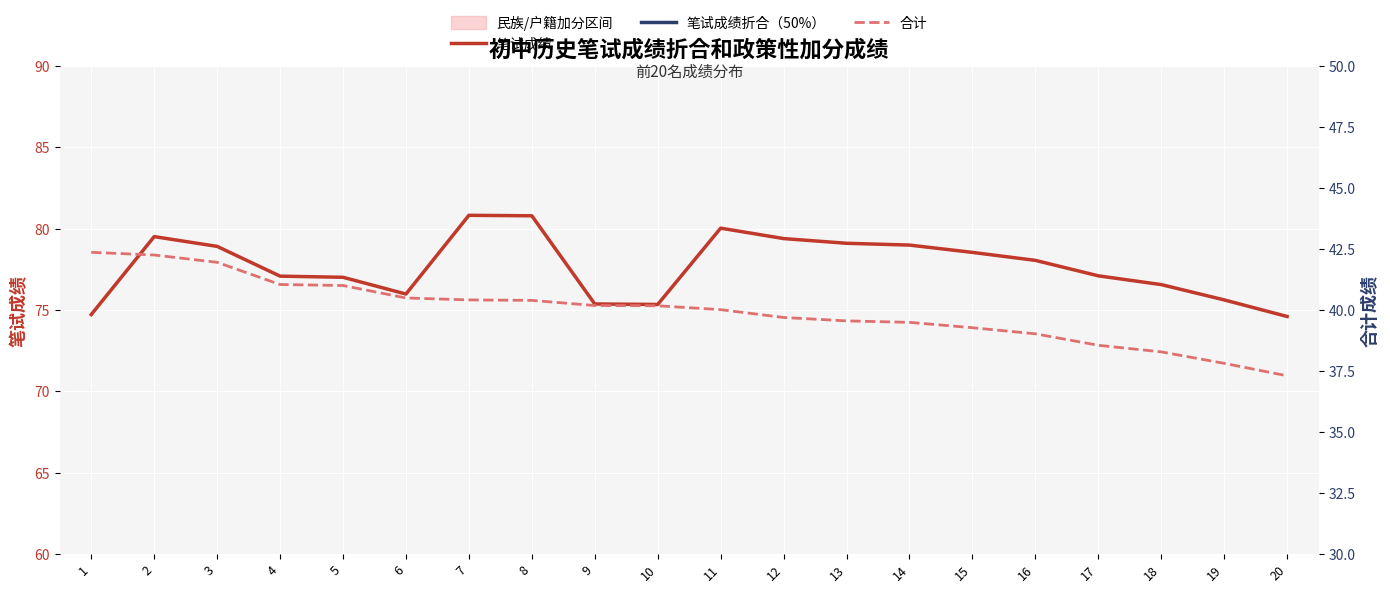

Reading left to right, what are all the values shown in this chart?

笔试成绩: 74.7	79.5	78.9	77.1	77.0	76.0	80.8	80.8	75.4	75.3	80.0	79.4	79.1	79.0	78.5	78.1	77.1	76.6	75.6	74.6
笔试成绩折合（50%）: 37.4	39.8	39.5	38.5	38.5	38.0	40.4	40.4	37.7	37.7	40.0	39.7	39.6	39.5	39.3	39.0	38.6	38.3	37.8	37.3
合计: 42.4	42.3	42.0	41.0	41.0	40.5	40.4	40.4	40.2	40.2	40.0	39.7	39.6	39.5	39.3	39.0	38.6	38.3	37.8	37.3